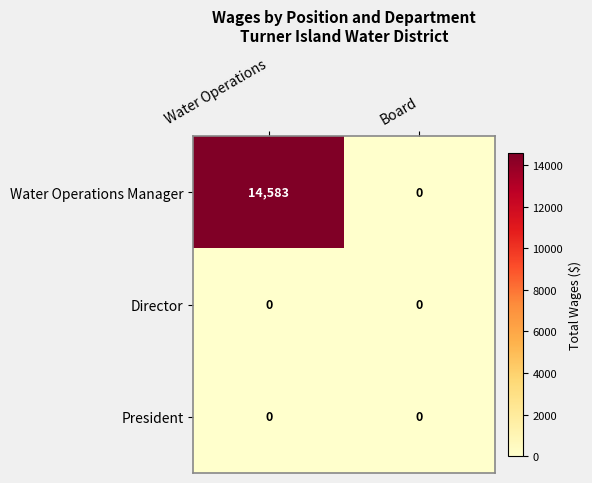

What is the sum of the Water Operations Manager values at Board and Water Operations?

14583